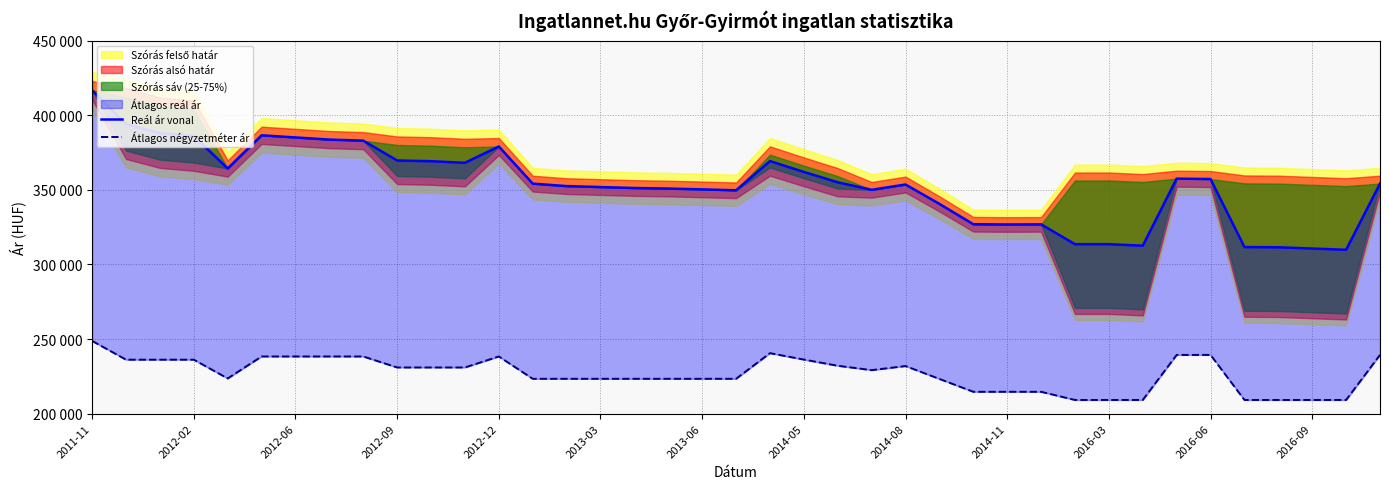

At which category is the sum across all series the highest?

2011-11